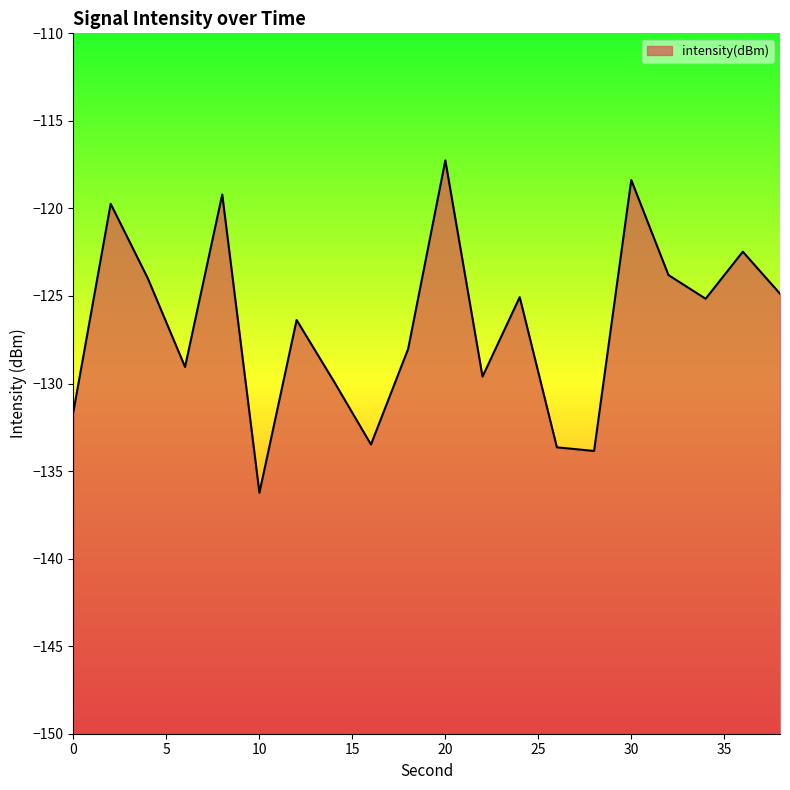

List the labels in order of value, largest first.

20, 30, 8, 2, 36, 32, 4, 38, 24, 34, 12, 18, 6, 22, 14, 0, 16, 26, 28, 10